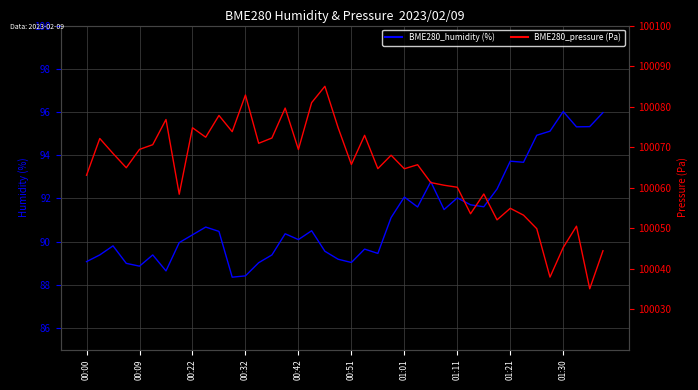

What are all the series names shown in the legend?

BME280_humidity, BME280_pressure